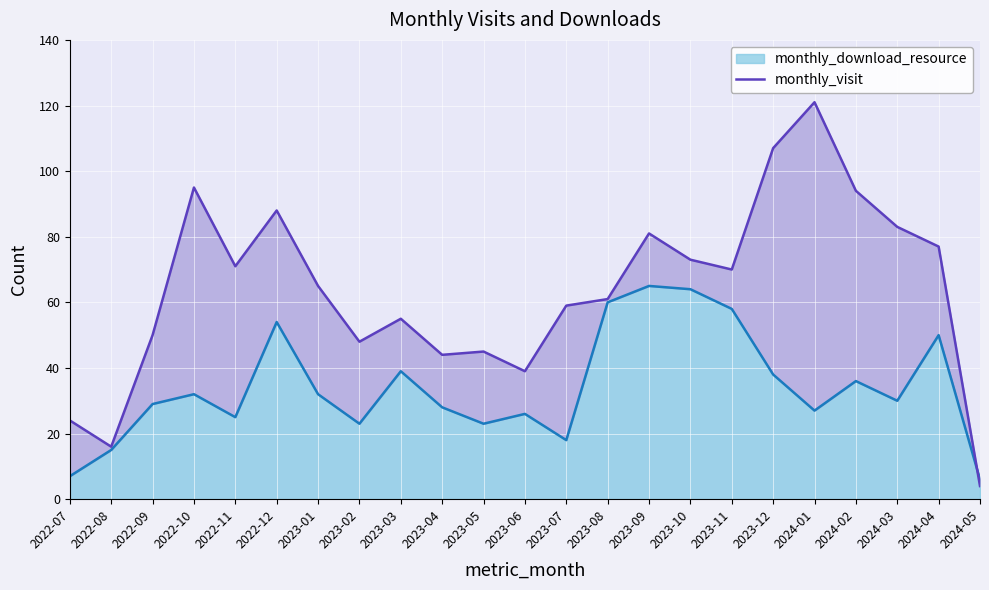

The value of monthly_download_resource at 2022-12 is 73. True or false?

False